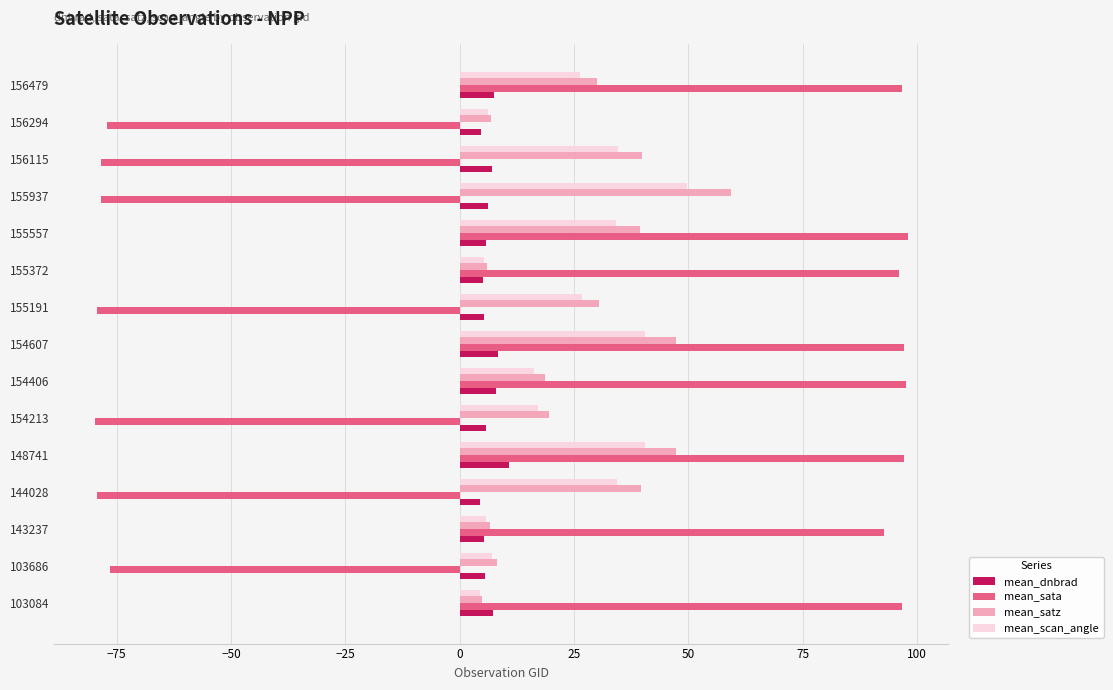

What is the sum of all mean_dnbrad values?

96.8